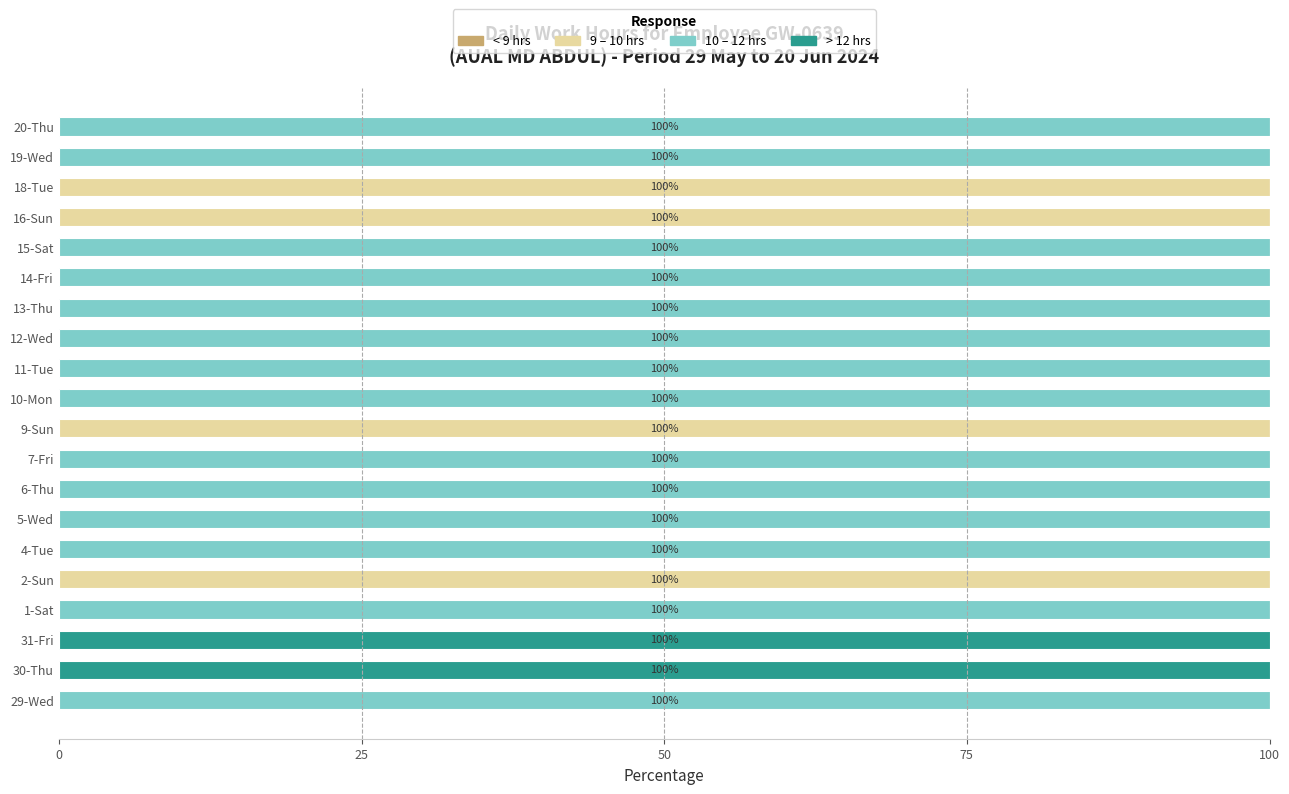

What is the maximum value for 9 – 10 hrs?

100